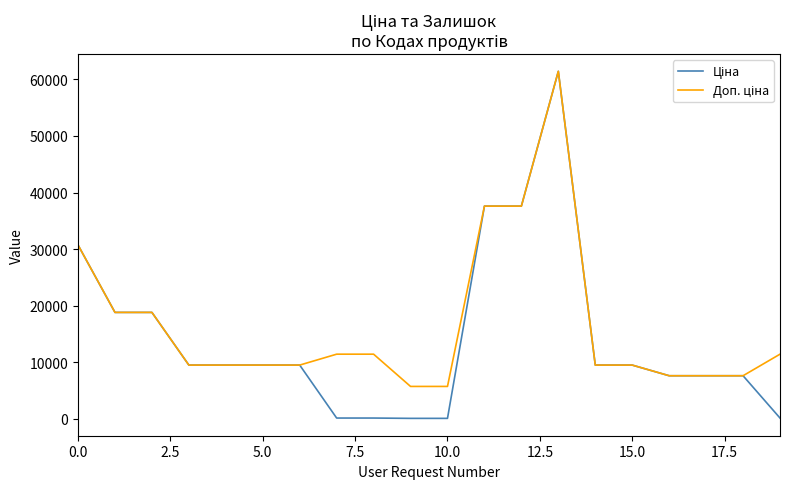

What is the greatest value displayed?

61434.3